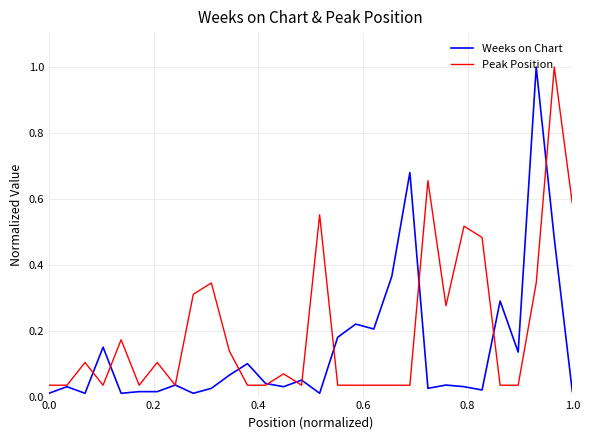

Which series has the widest spread of values?

Weeks on Chart